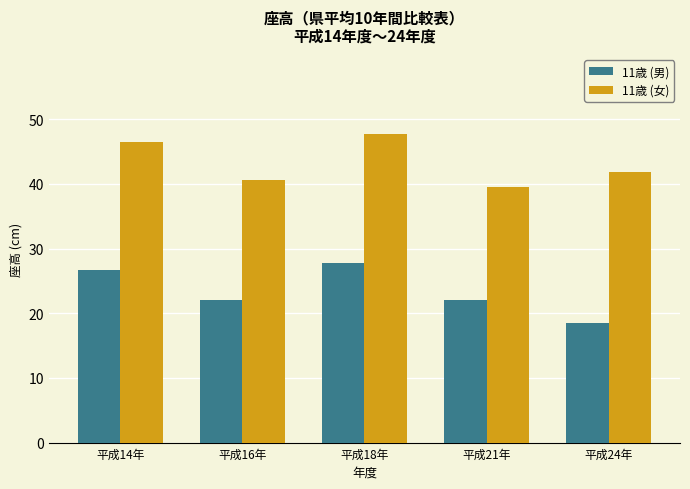

Which label corresponds to the largest value in the chart?

平成18年